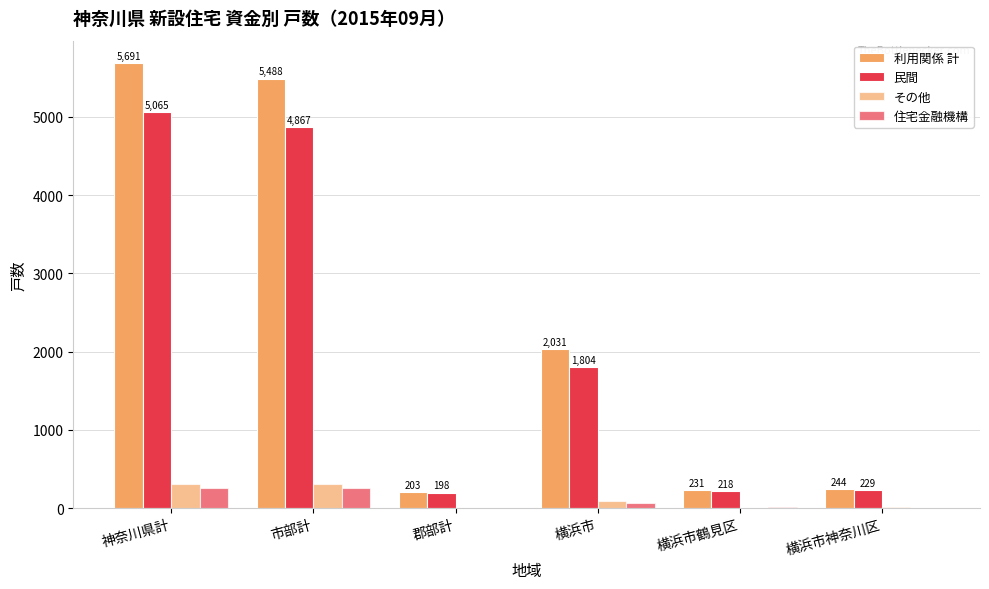

Where is 民間 nearest to the value 2631?

横浜市